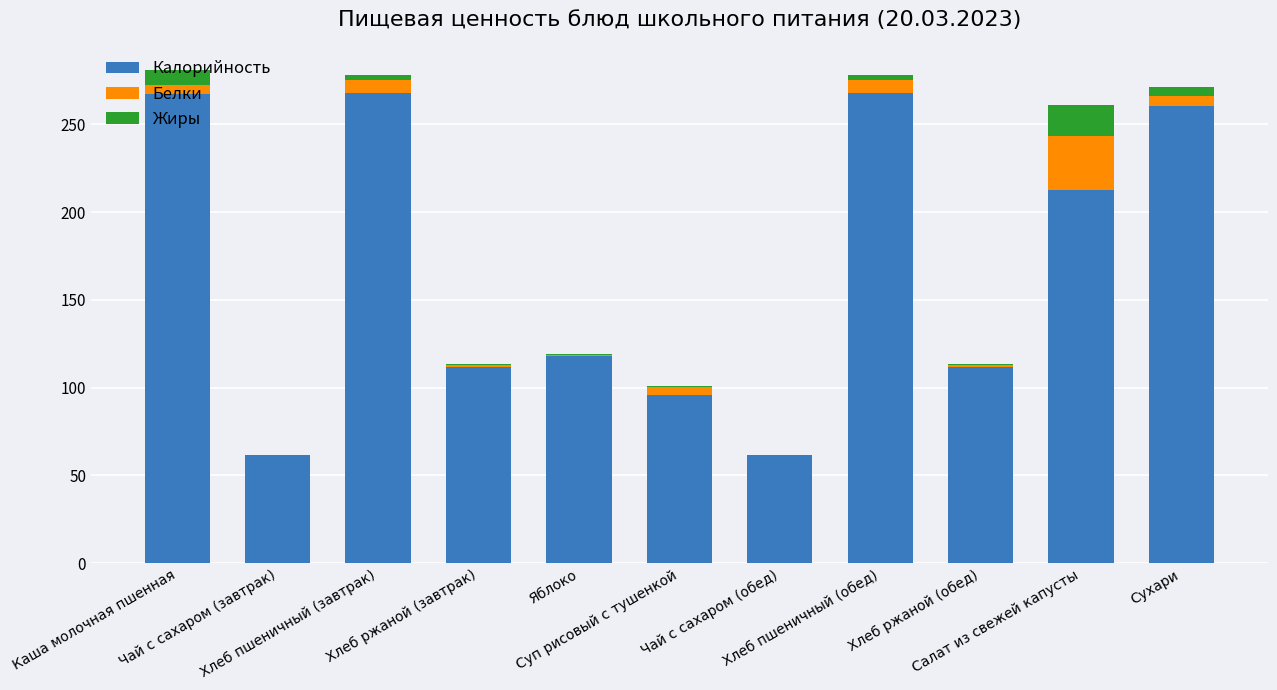

What is the highest value of the Калорийность series?

267.6